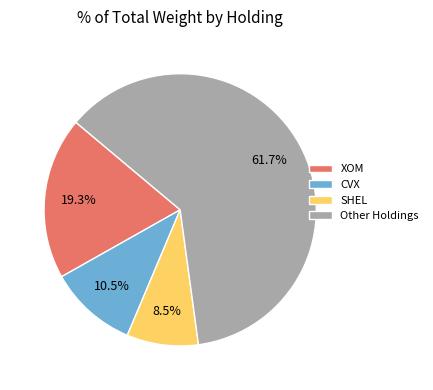

How many slices are in this pie chart?

4